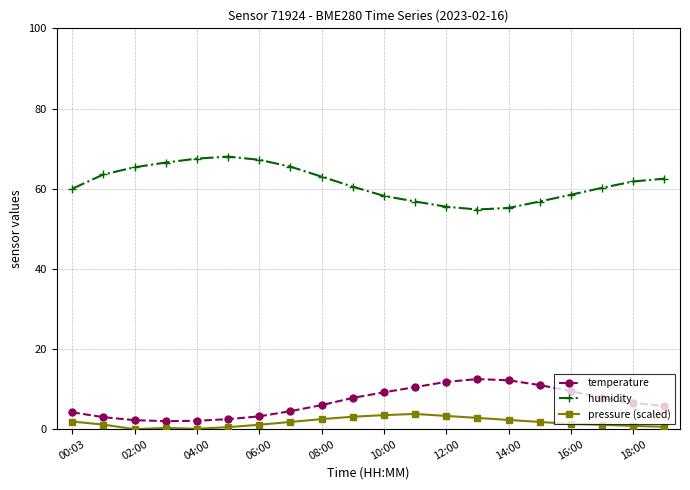

What is the sum of all pressure (scaled) values?

33.9